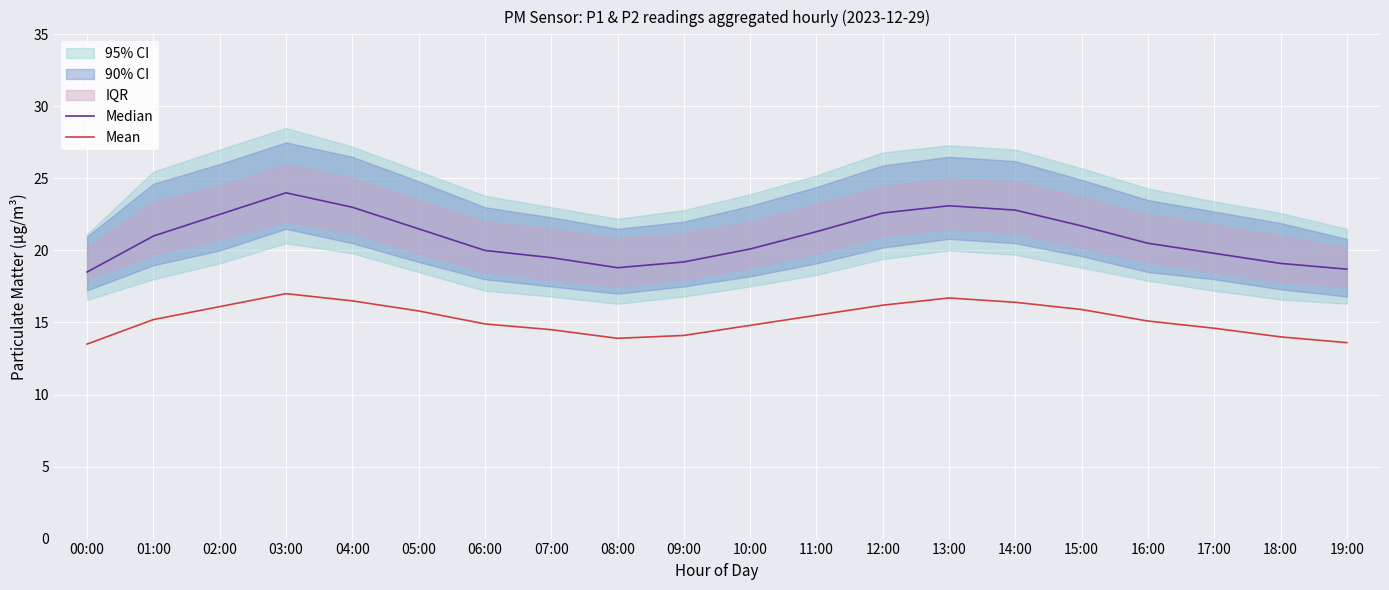

At which label is Median closest to 21?

01:00